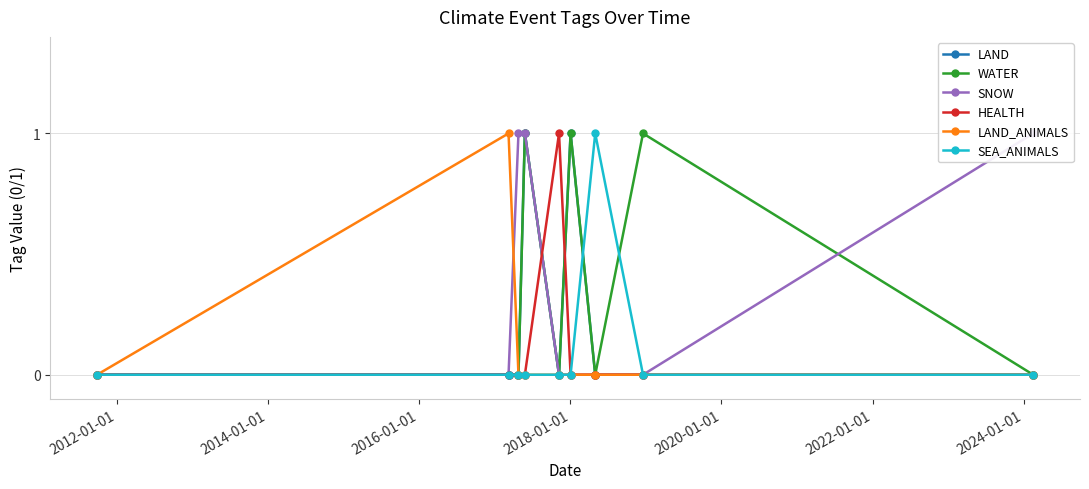

What is the difference between the highest and lowest values at 2024-01-01?

1